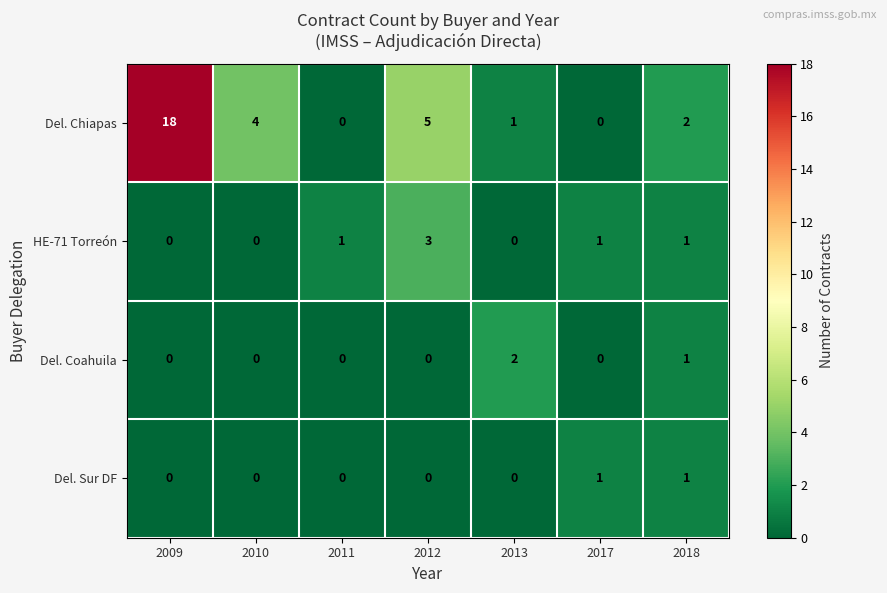

What is the maximum value shown in the chart?

18